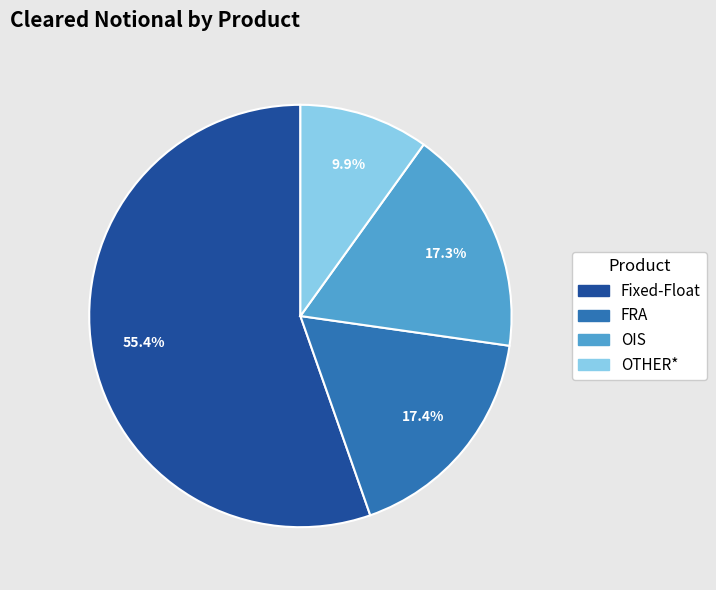

Which category has the biggest portion of the pie?

Fixed-Float